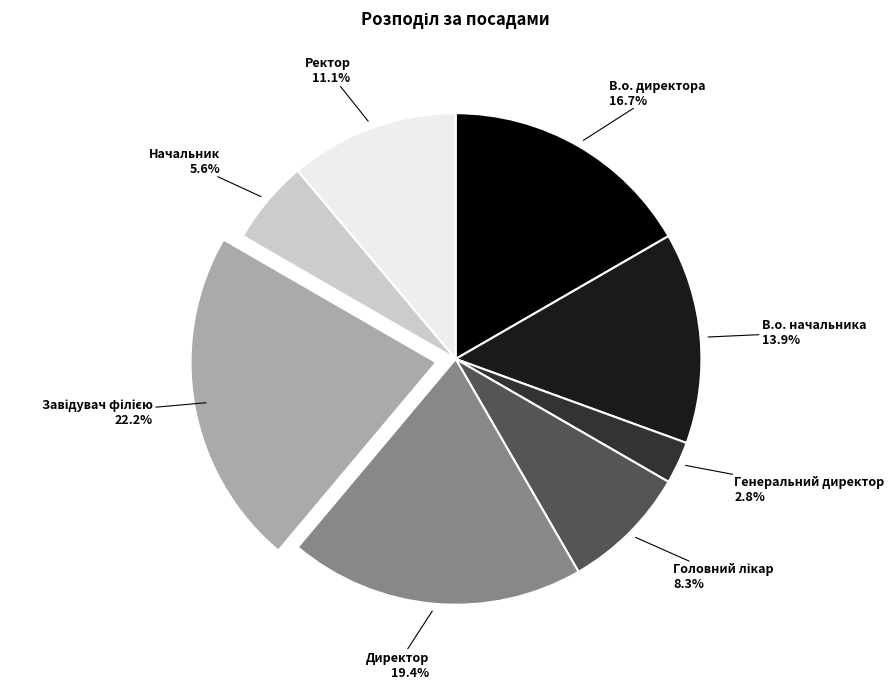

Which category has the smallest portion of the pie?

Генеральний директор